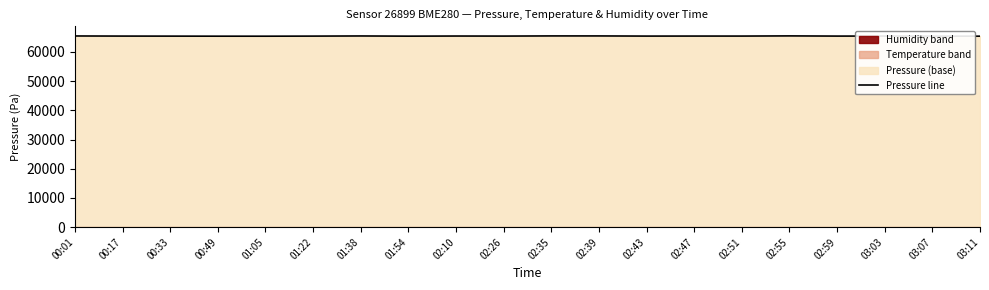

How many interior local valleys (lower than both neighbors) does the data have?

6